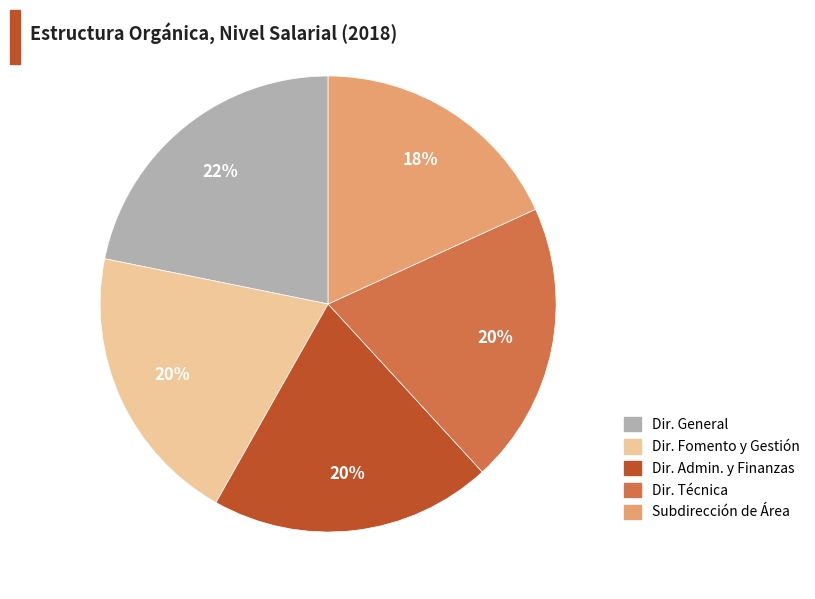

What percentage is the Subdirección de Área slice, to the nearest percent?

18%